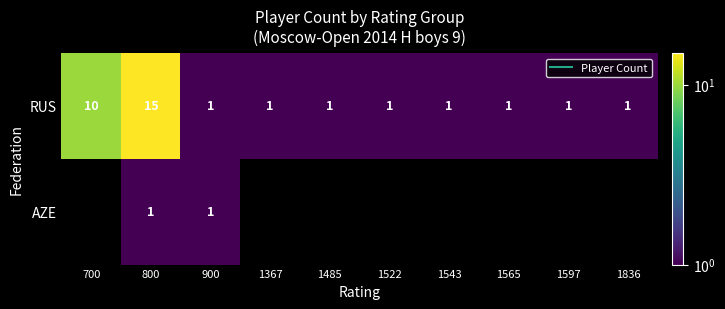

What is the difference between the RUS values at 800 and 700?

5.0